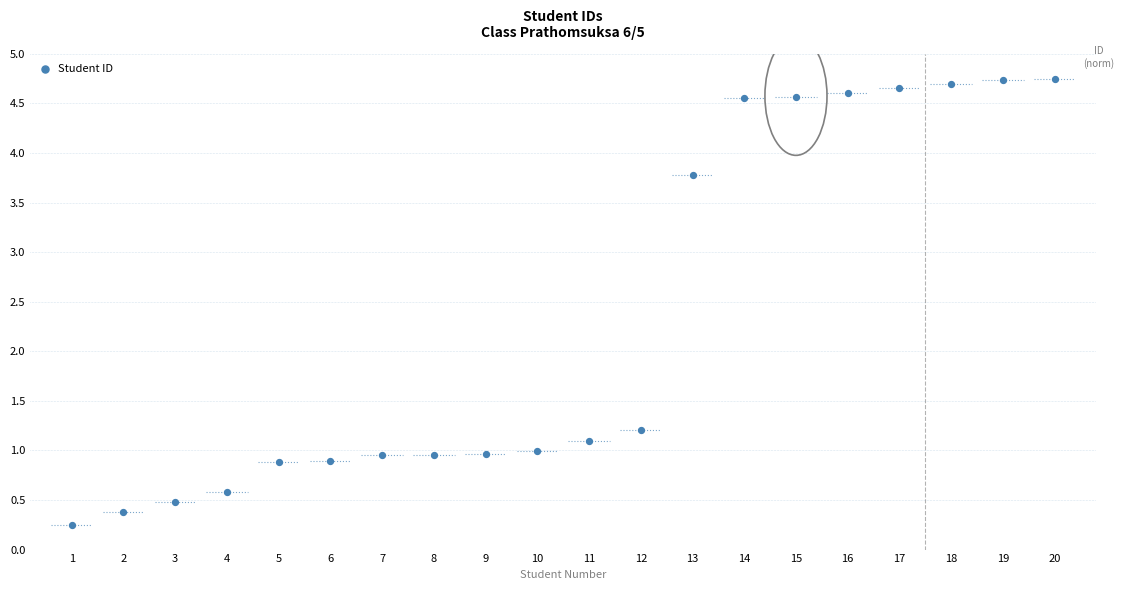

What is the range of Y values (max minus min)?

4.5